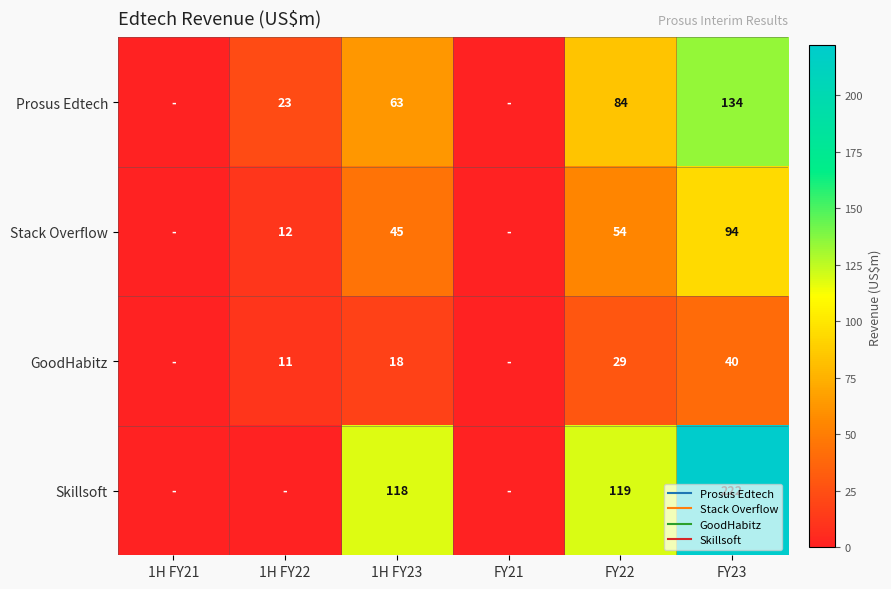

The value of GoodHabitz at FY22 is 45. True or false?

False